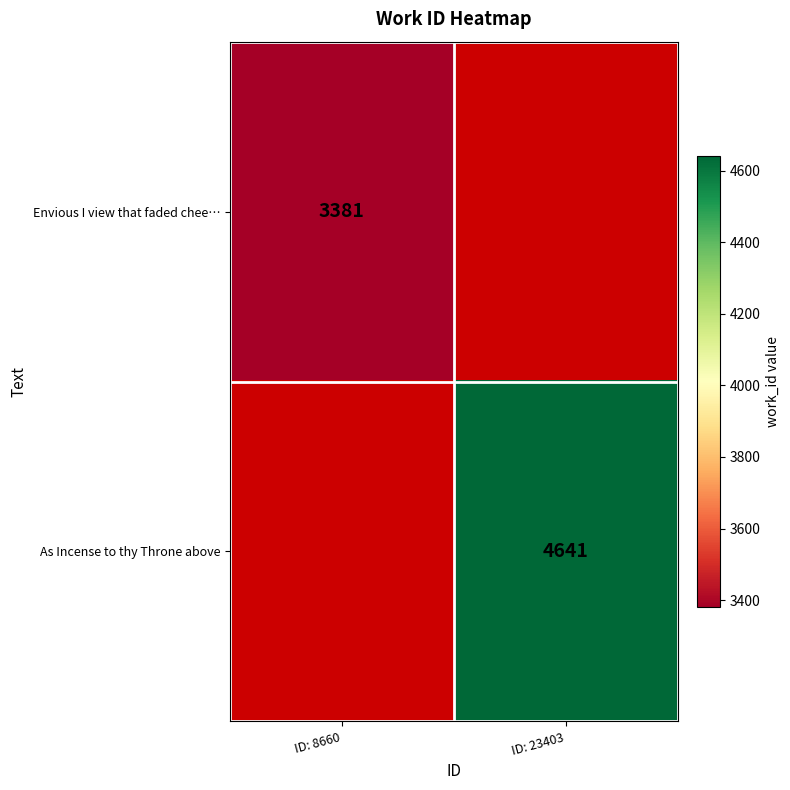

The value of As Incense to thy Throne above at ID: 23403 is 3169. True or false?

False